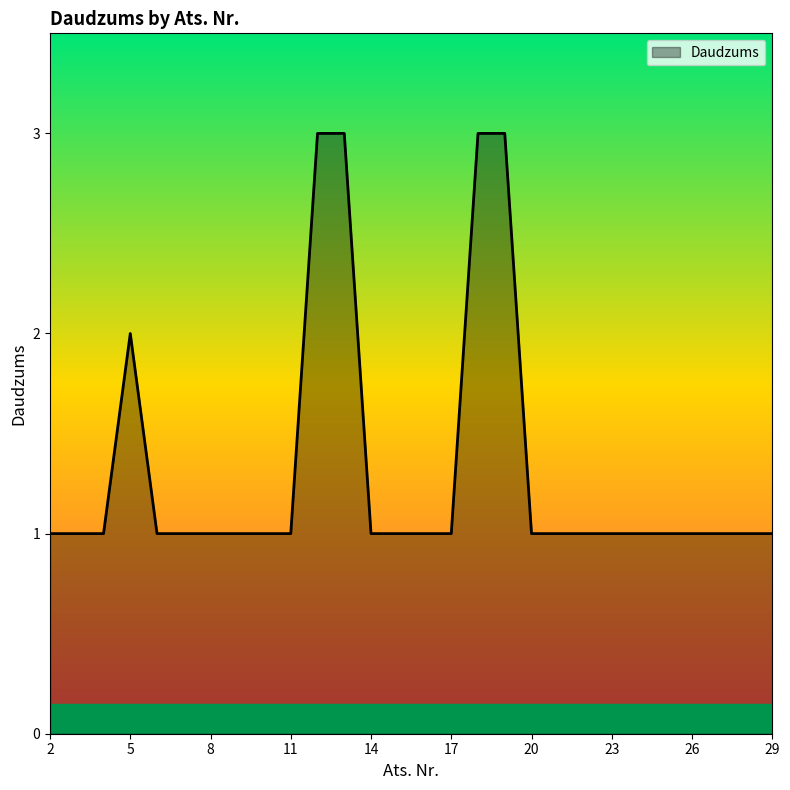

What is the greatest value displayed?

3